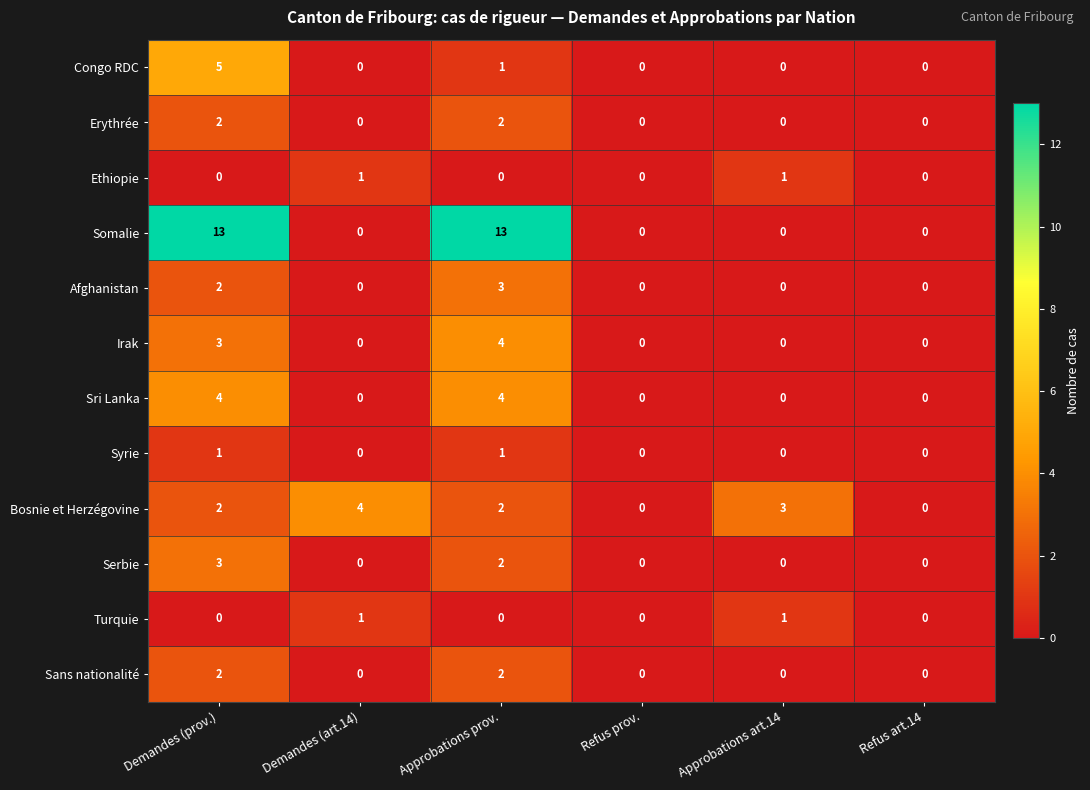

What is the spread (max minus min) of values at Demandes (prov.)?

13